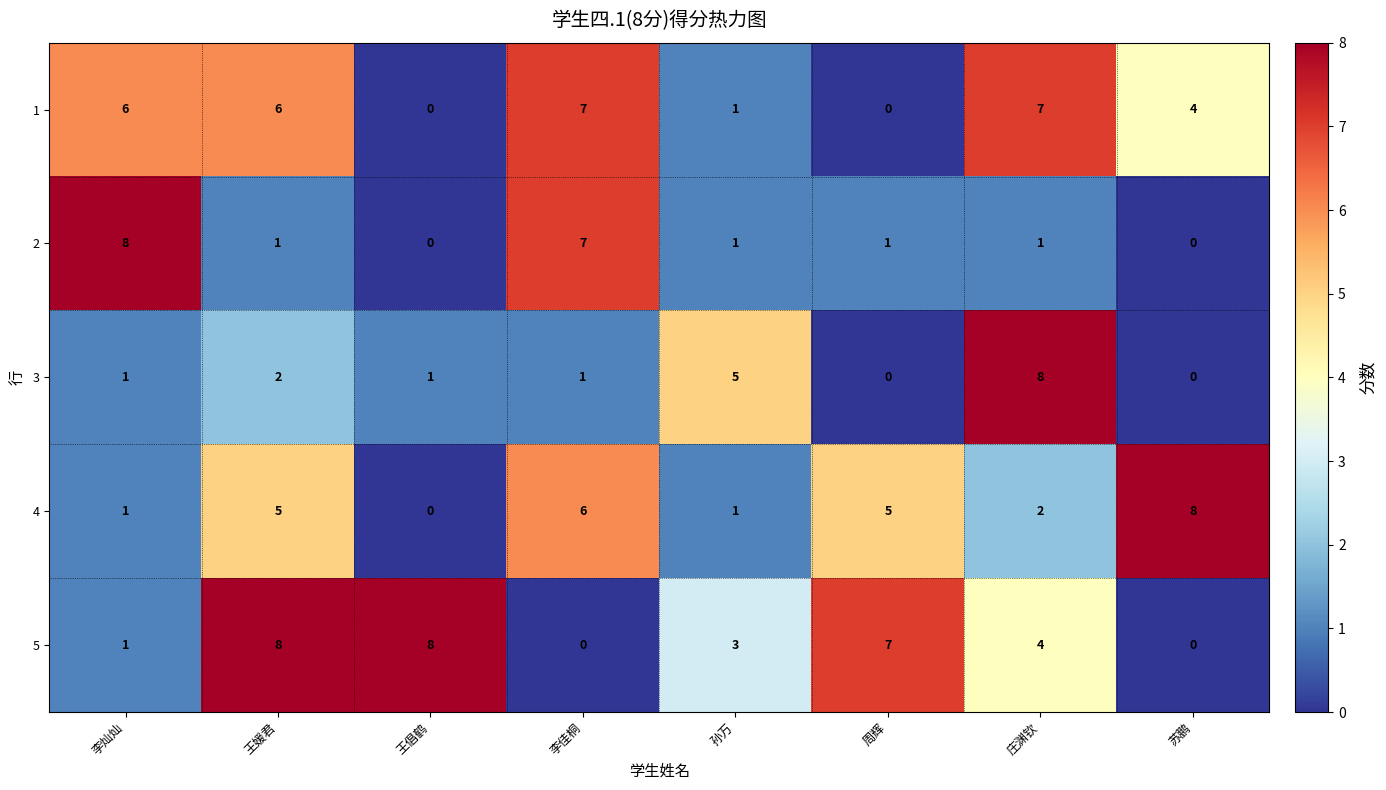

What is the sum of all 3 values?

18